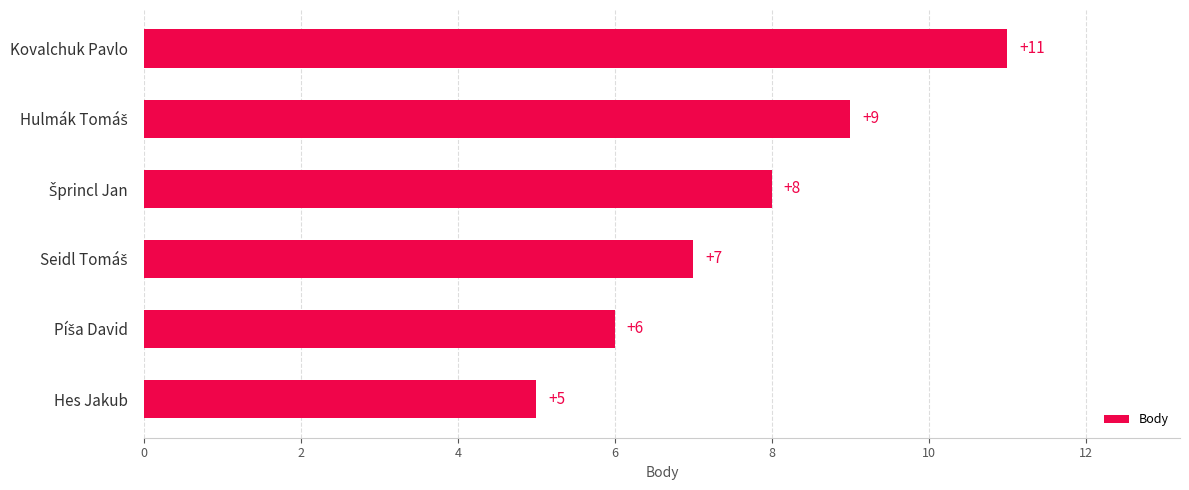

What is the approximate value at Hes Jakub?

5